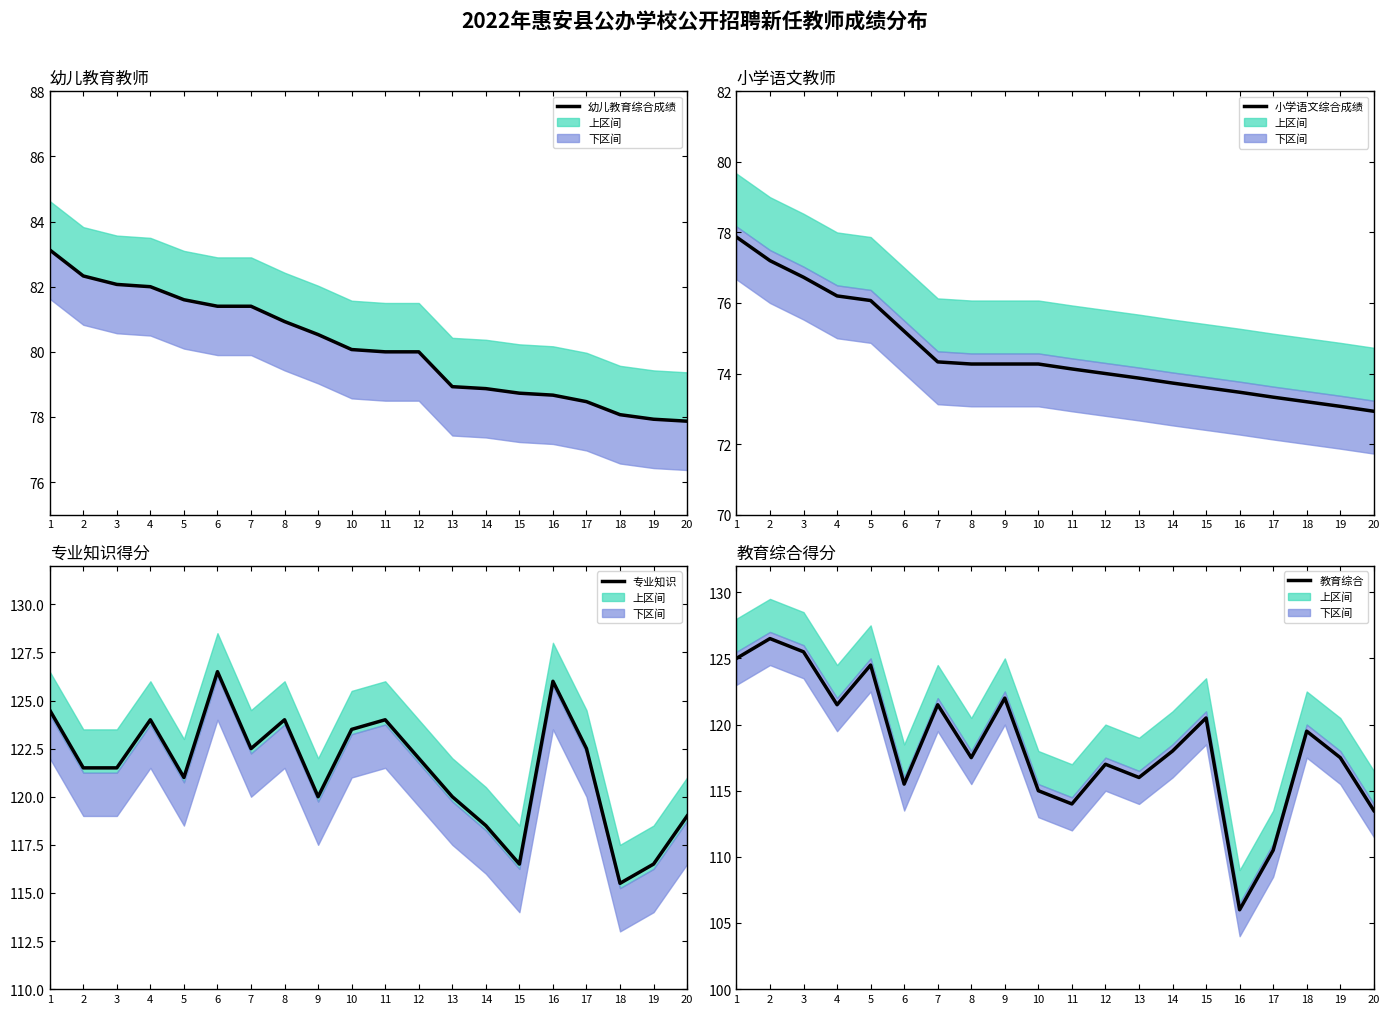

Which label corresponds to the smallest value in the chart?

20